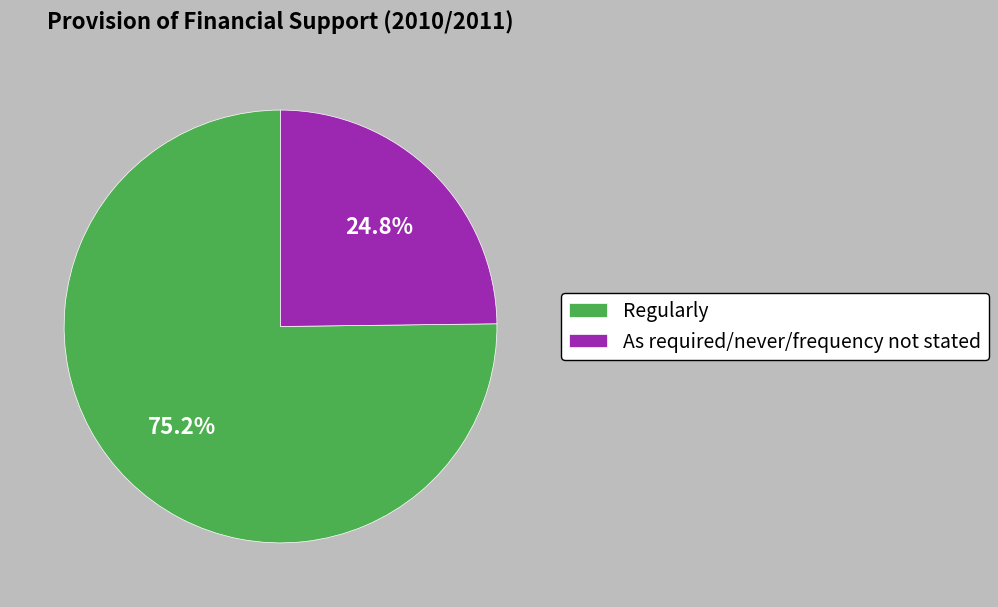

To the nearest percent, what is the difference between the largest and smallest slice percentages?

50%